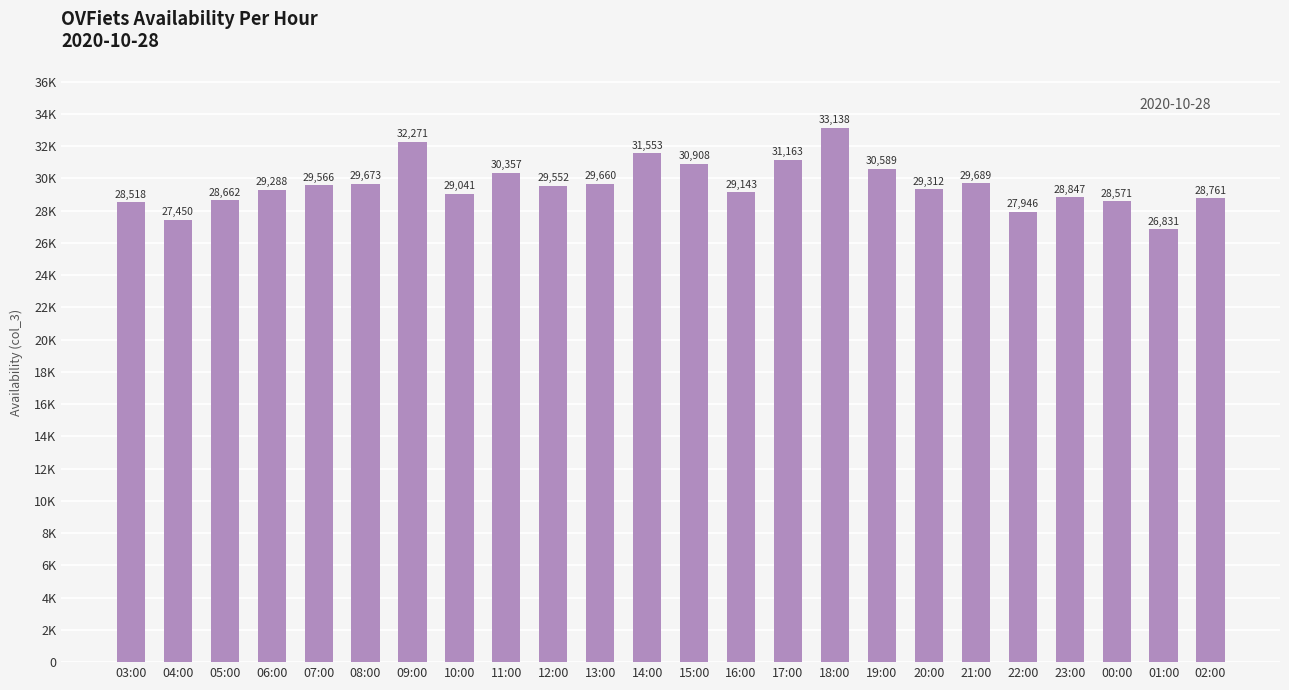

What is the label of the 11th bar from the right?

16:00